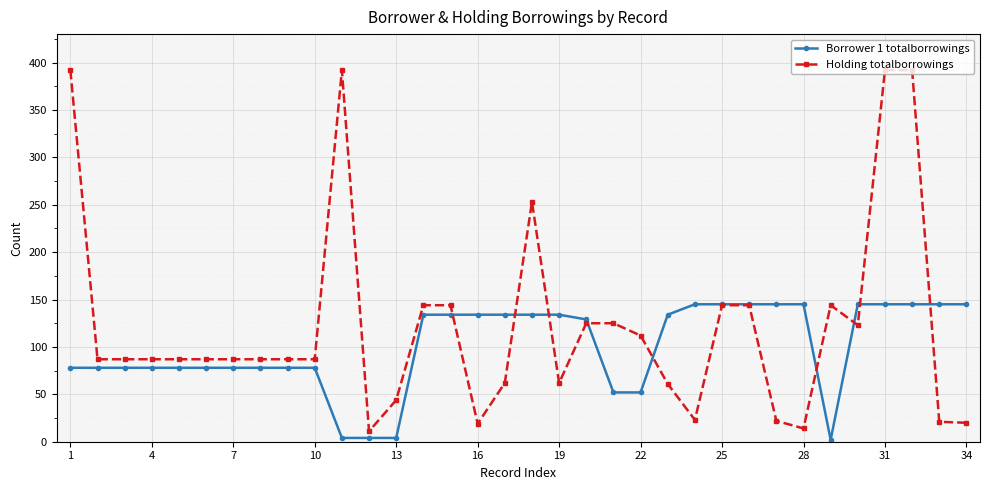

Which series has the widest spread of values?

Holding totalborrowings